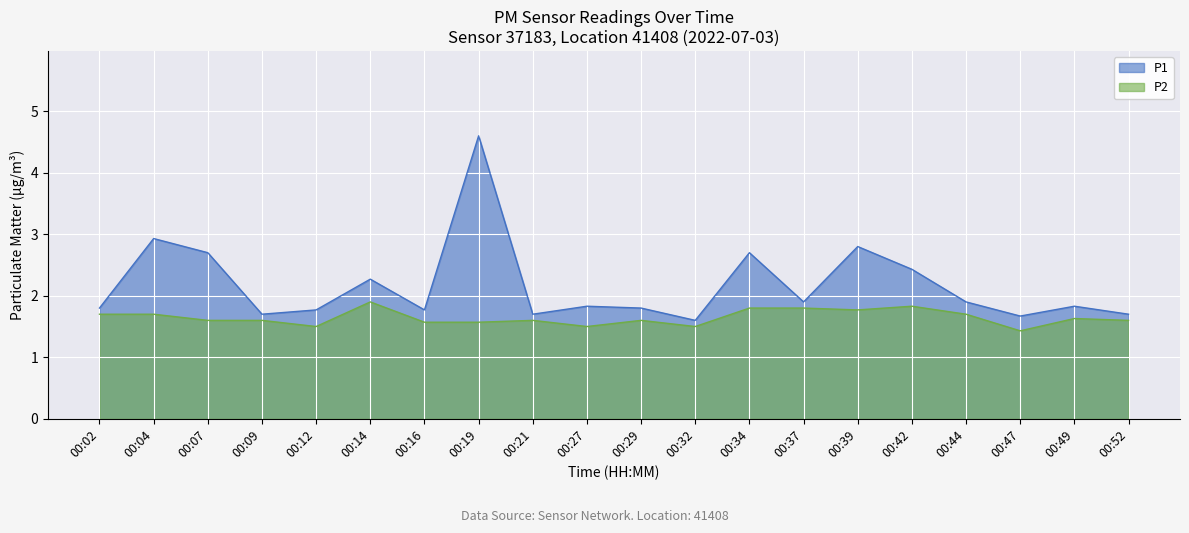

What is the smallest value displayed?

1.4